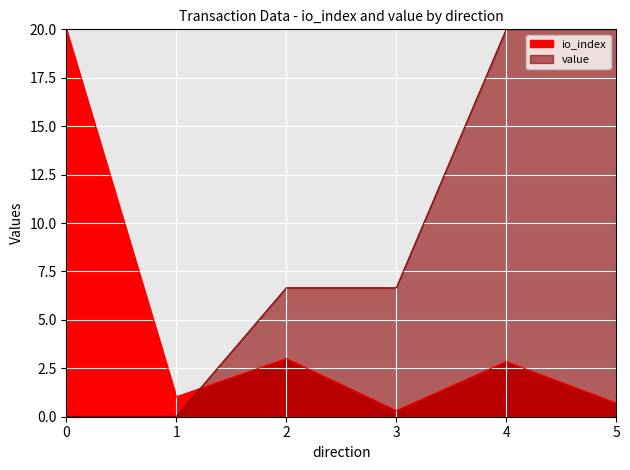

True or false: value has more than 1 points higher than both neighbors.

False